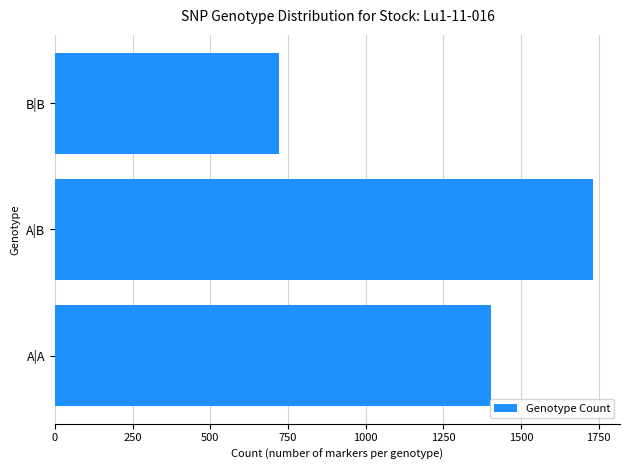

What is the maximum value shown in the chart?

1732